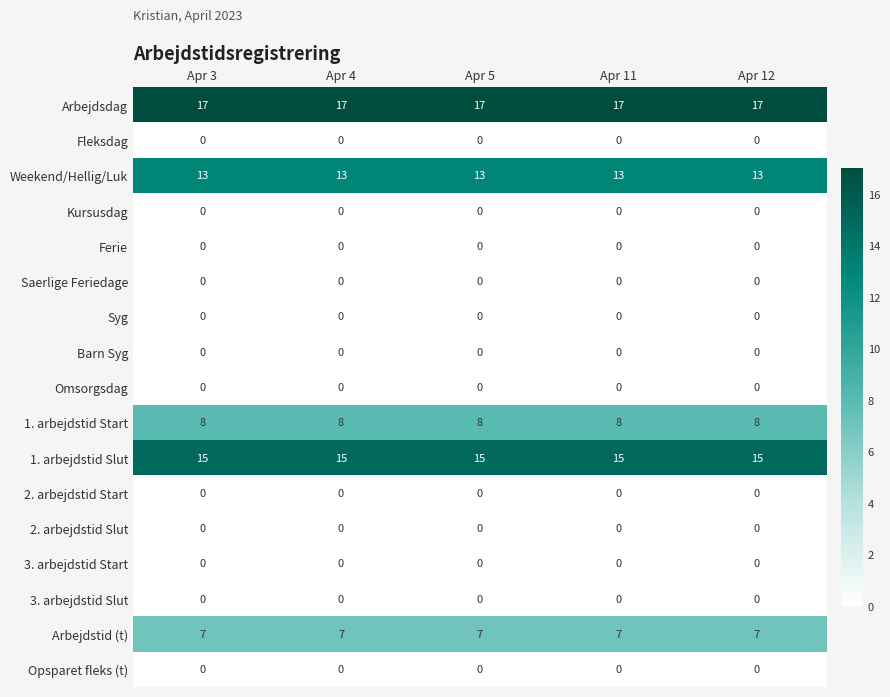

At how many categories does at least one series exceed 4?

5